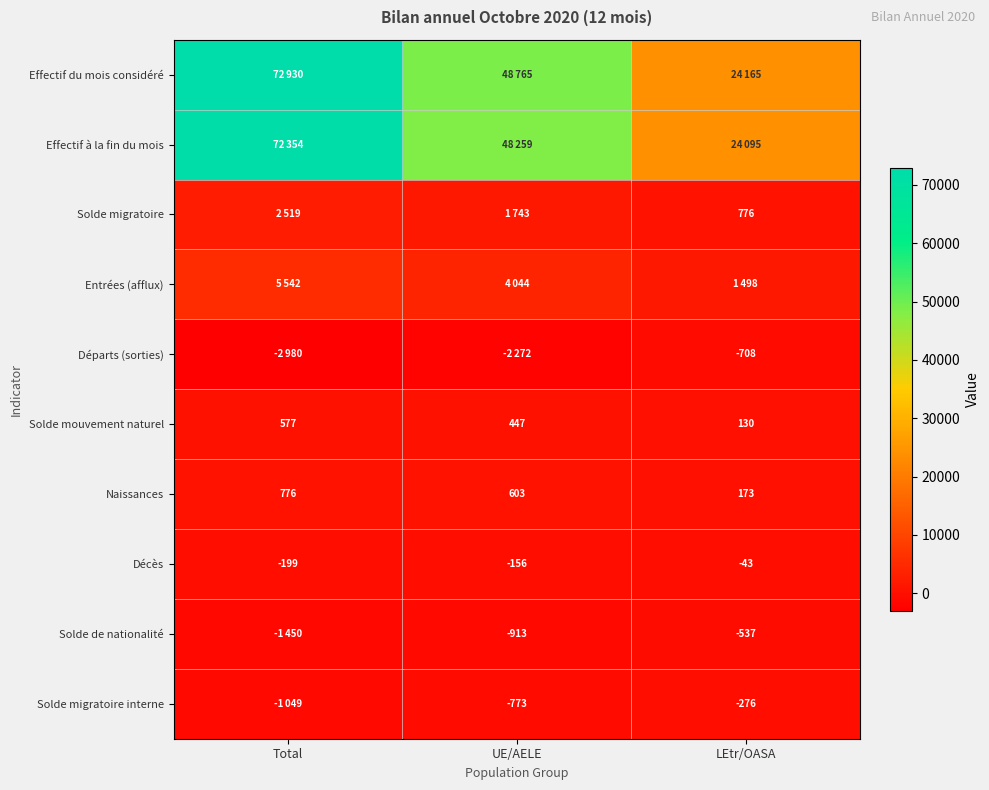

At which label does Décès first exceed -156?

LEtr/OASA